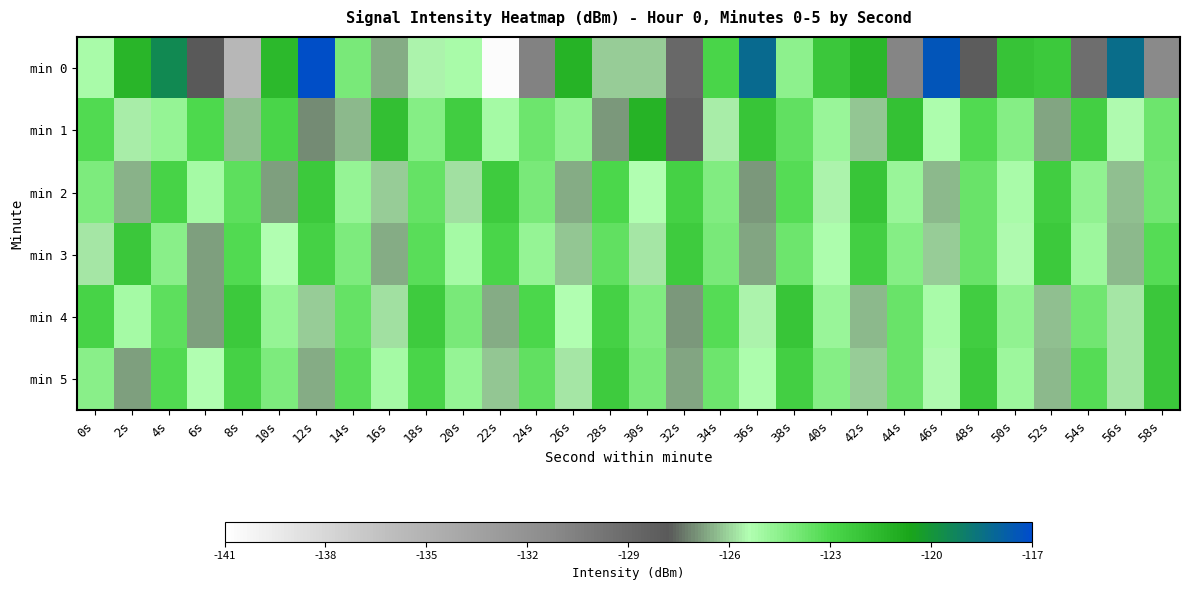

Which category has the highest value across all series?

12s